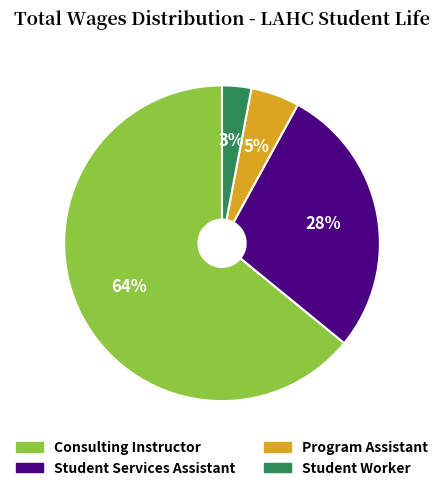

Which slice is the smallest?

Student Worker